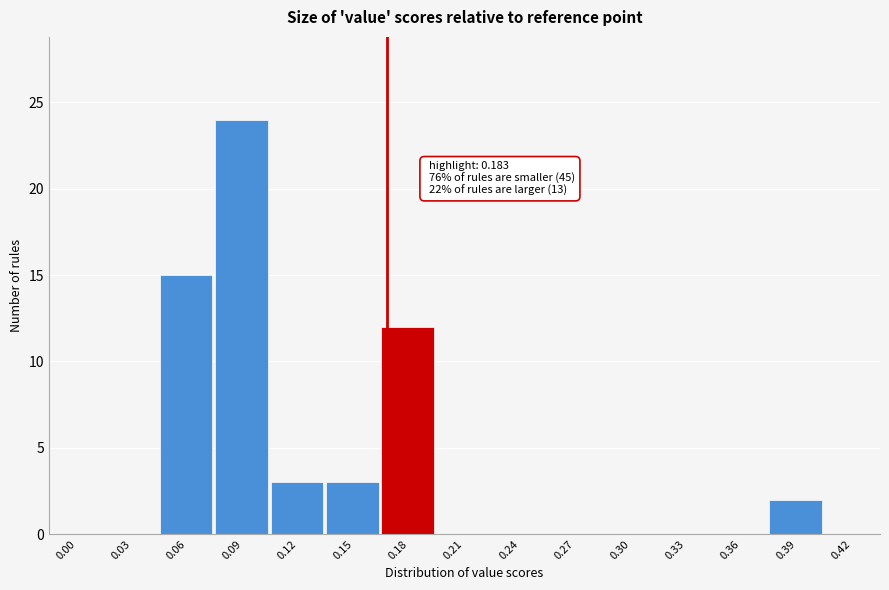

Reading right to left, transcribe all the data shown in this chart.

0.42=0	0.39=2	0.36=0	0.33=0	0.30=0	0.27=0	0.24=0	0.21=0	0.18=12	0.15=3	0.12=3	0.09=24	0.06=15	0.03=0	0.00=0